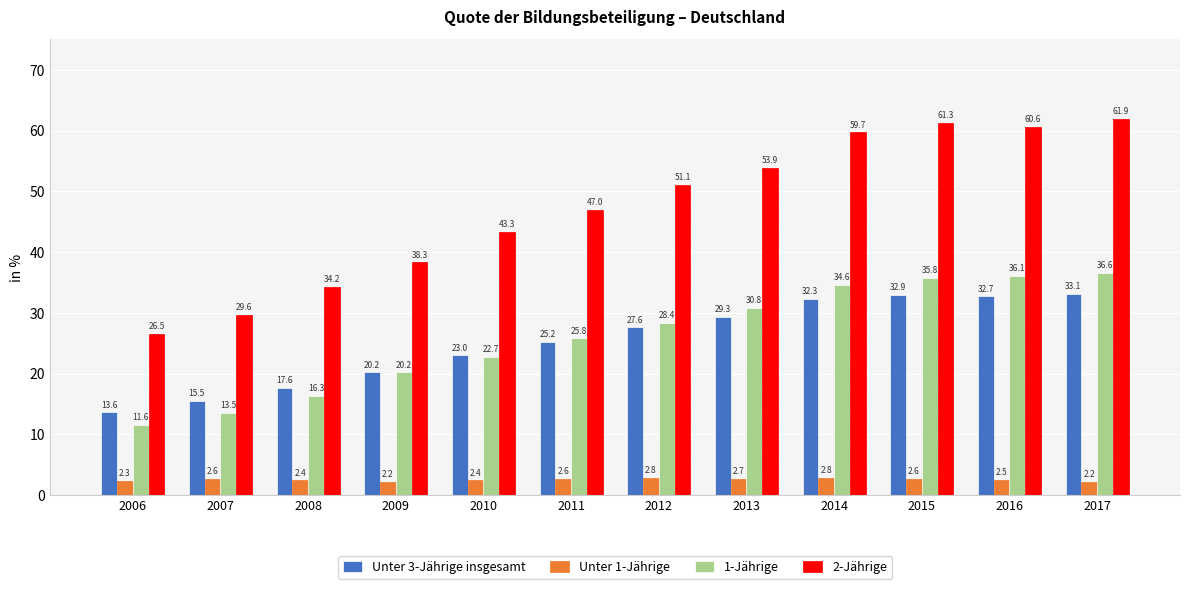

Where does the 1-Jährige series first go above 28?

2012